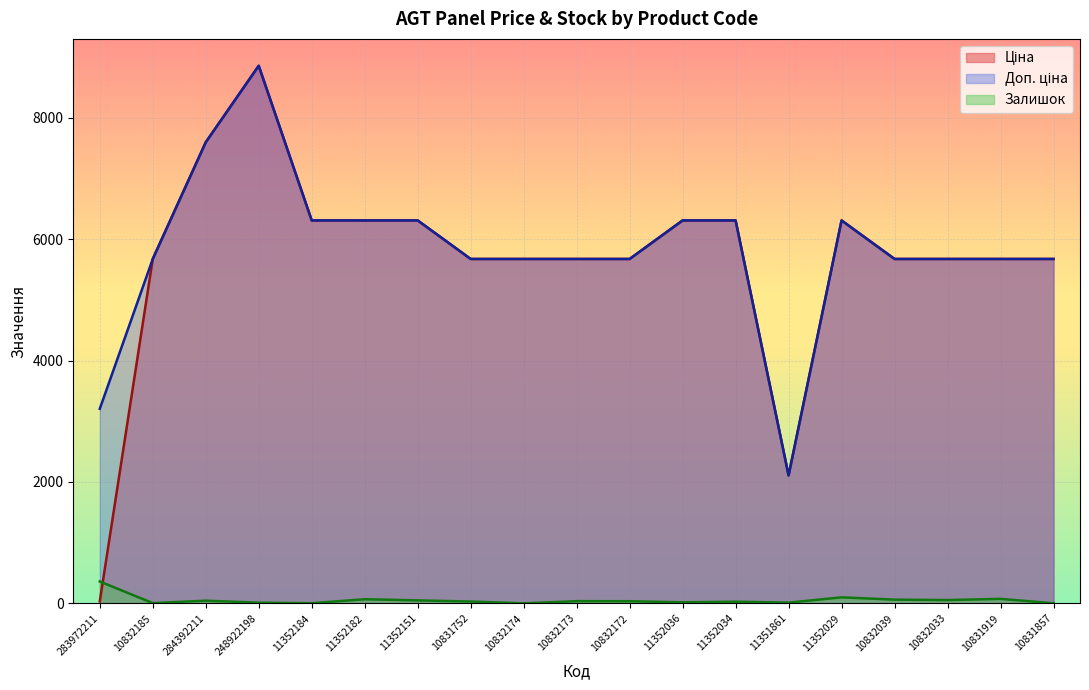

Rank the categories by Доп. ціна value from lowest to highest.

11351861, 283972211, 10832185, 10831752, 10832174, 10832173, 10832172, 10832039, 10832033, 10831919, 10831857, 11352184, 11352182, 11352151, 11352036, 11352034, 11352029, 284392211, 248922198